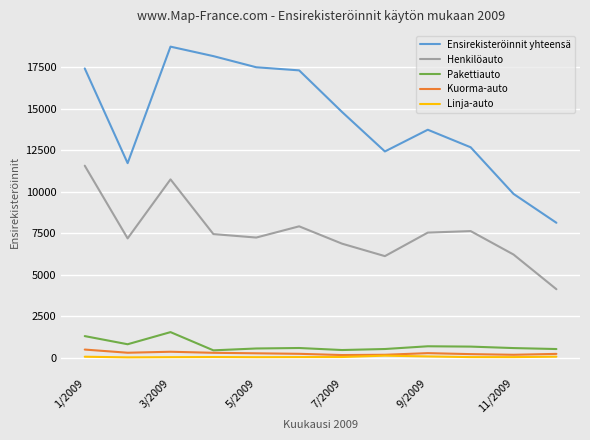

True or false: Ensirekisteröinnit yhteensä and Kuorma-auto cross at least once.

False